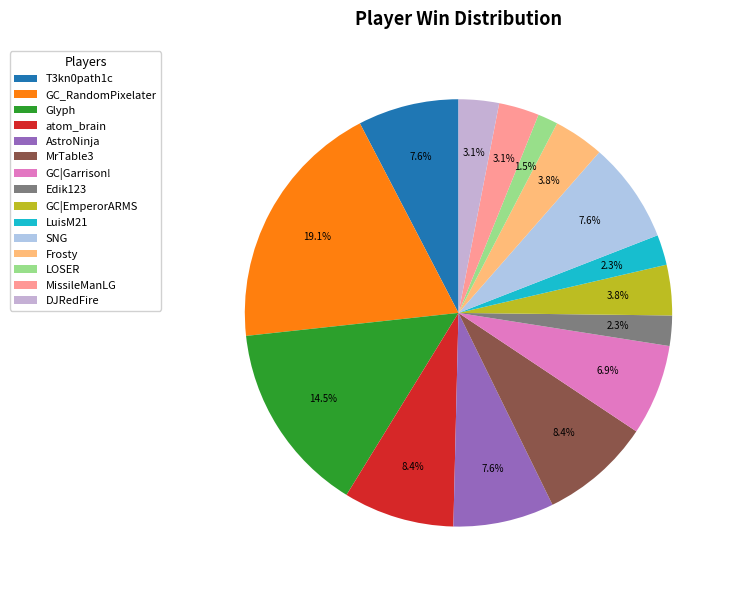

To the nearest percent, what is the combined percentage of atom_brain and GC|Garrison!?

15%